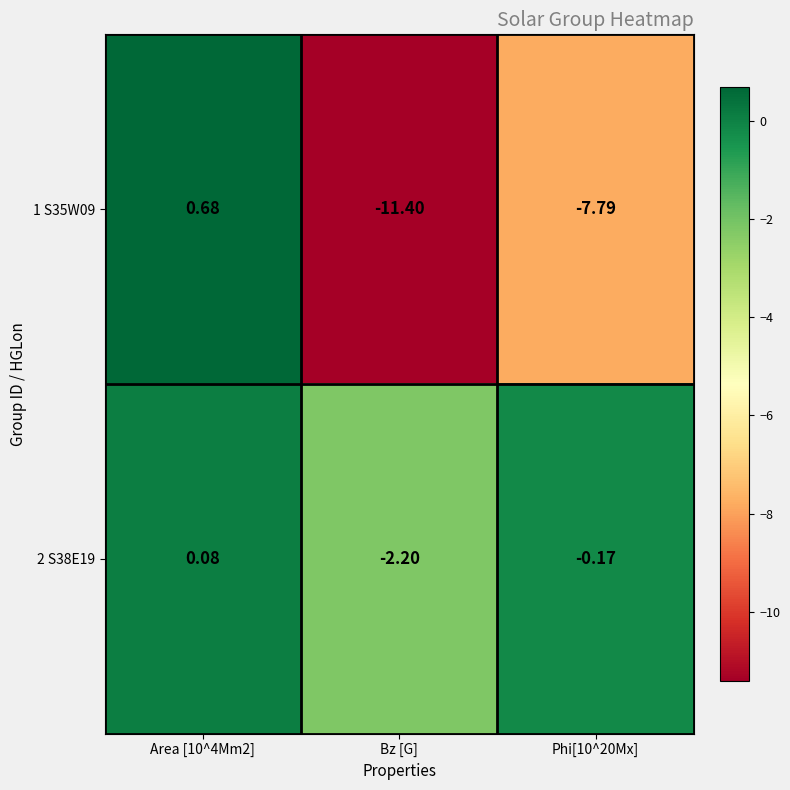

At how many categories does at least one series exceed 0?

1